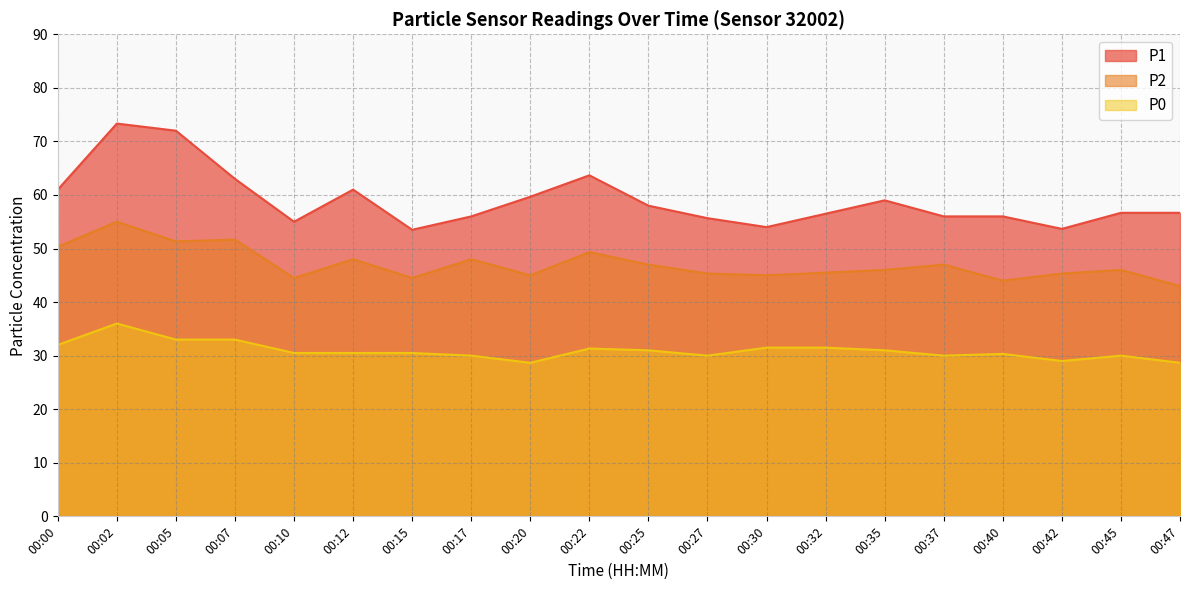

What is the value of the P0 point at the 15th from the left?

31.0